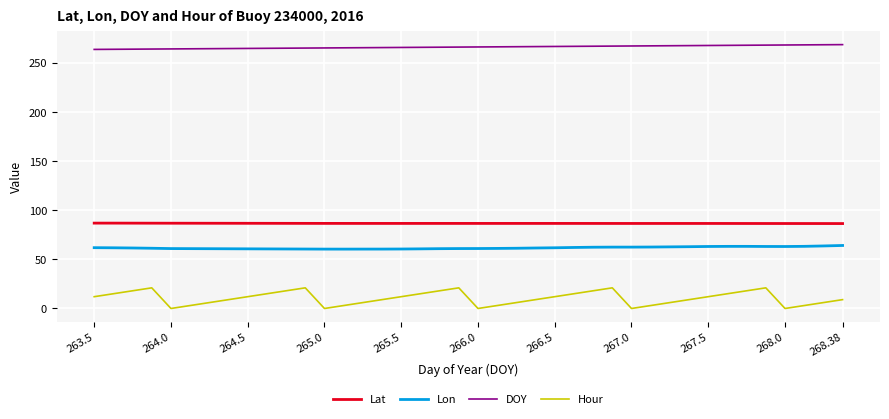

Which series has the largest total across all categories?

DOY